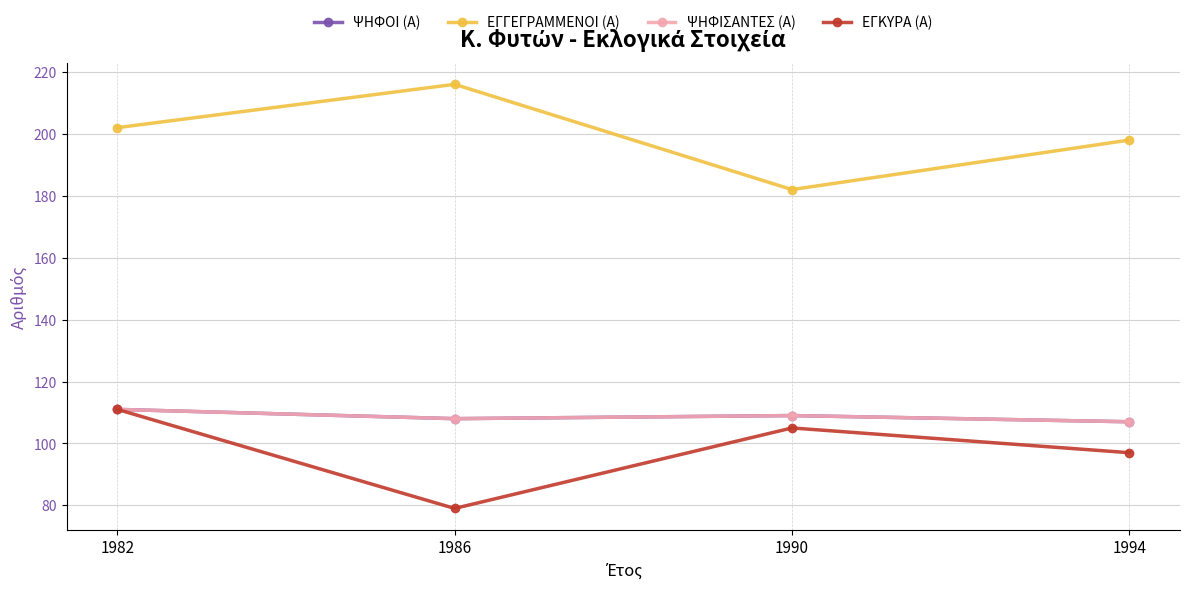

Does the chart have visible grid lines?

Yes